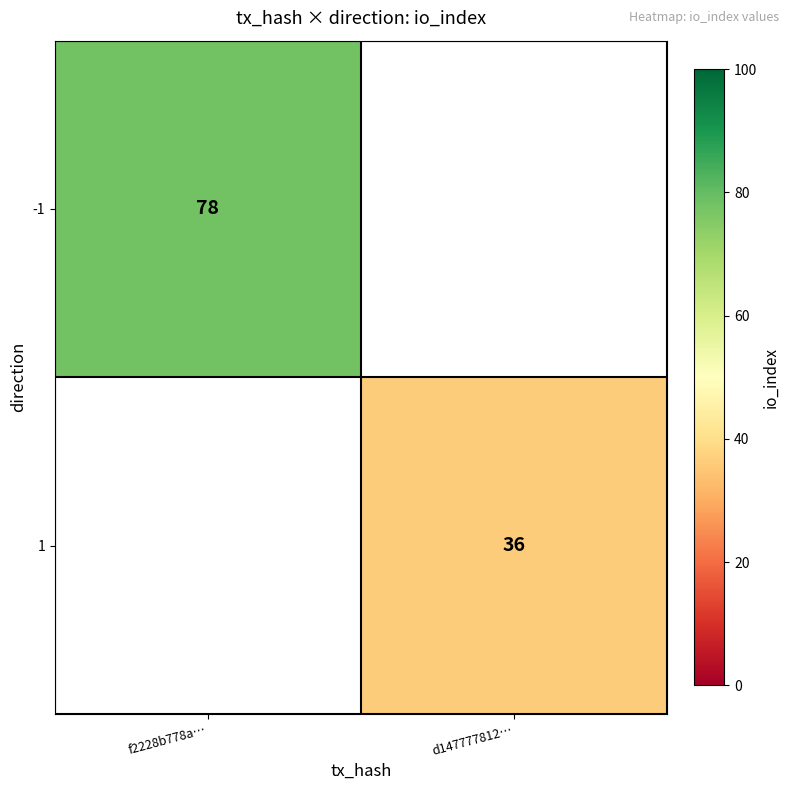

The value of 1 at d147777812… is 36. True or false?

True